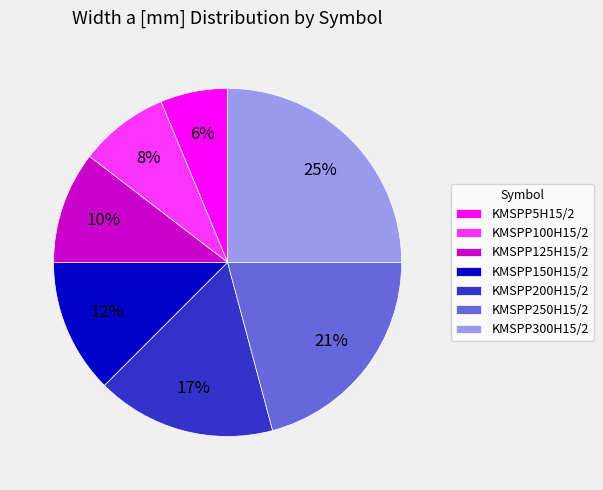

Does KMSPP300H15/2 account for over 50% of the chart?

No